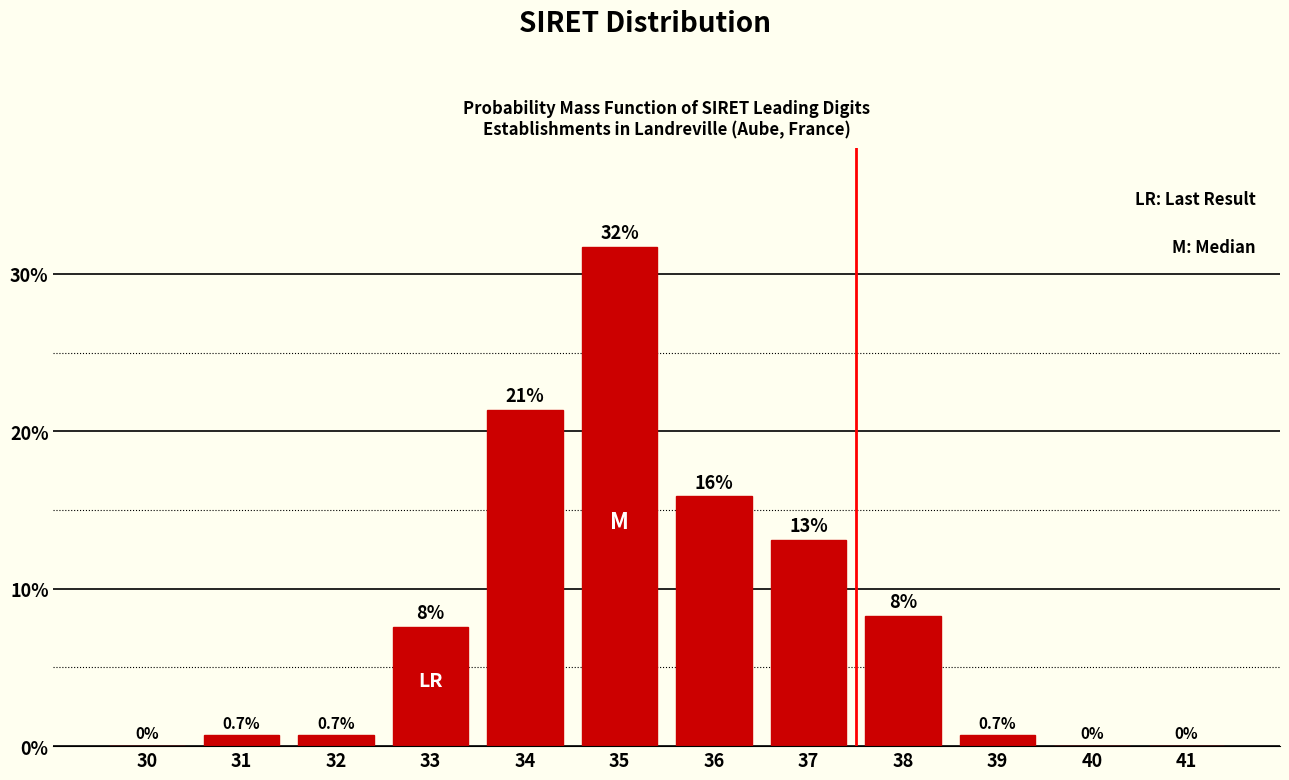

Reading left to right, list all the values displayed in this chart.

30=0.0	31=0.7	32=0.7	33=7.6	34=21.4	35=31.7	36=15.9	37=13.1	38=8.3	39=0.7	40=0.0	41=0.0